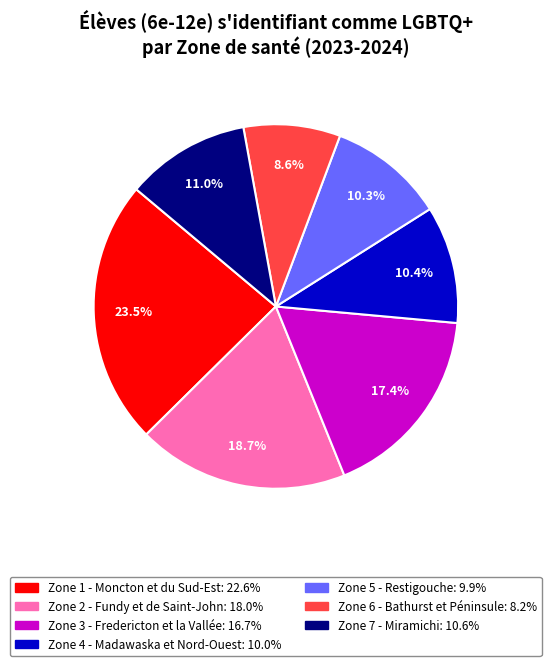

Does any single category account for the majority?

No